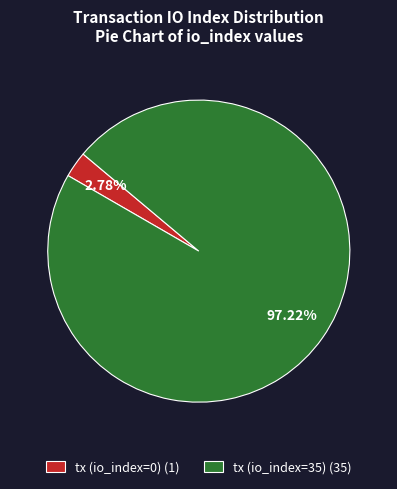

Which category accounts for the majority?

tx (io_index=35) (35)